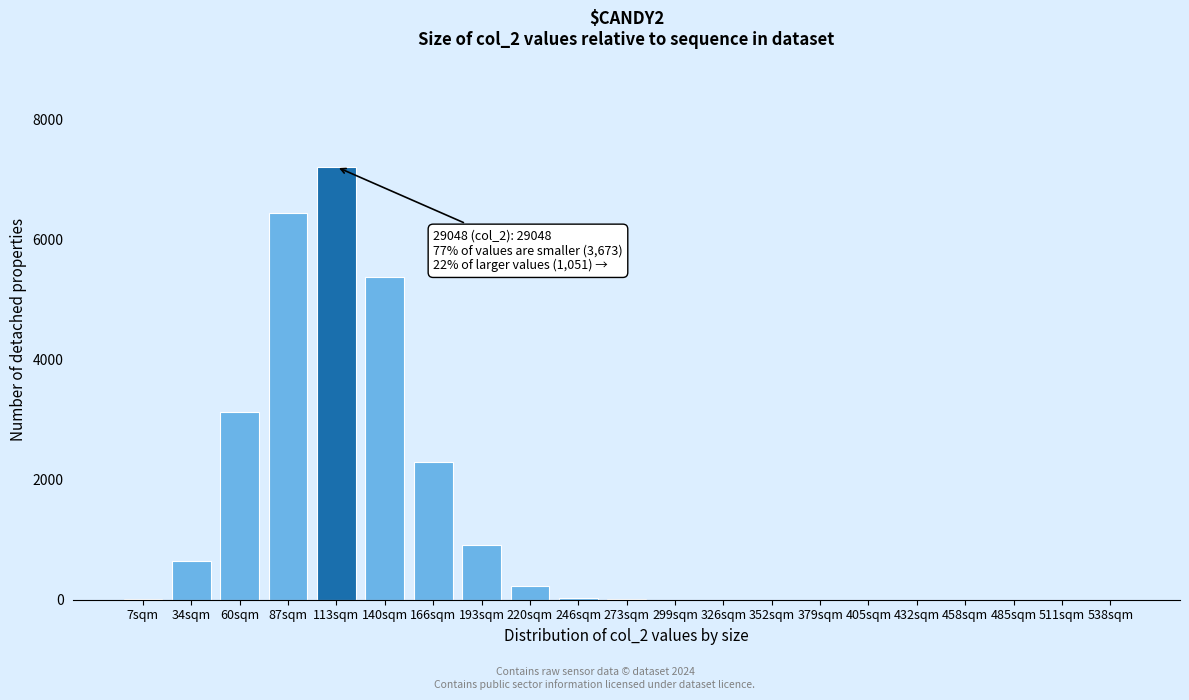

Between 166sqm and 220sqm, which is larger?

166sqm